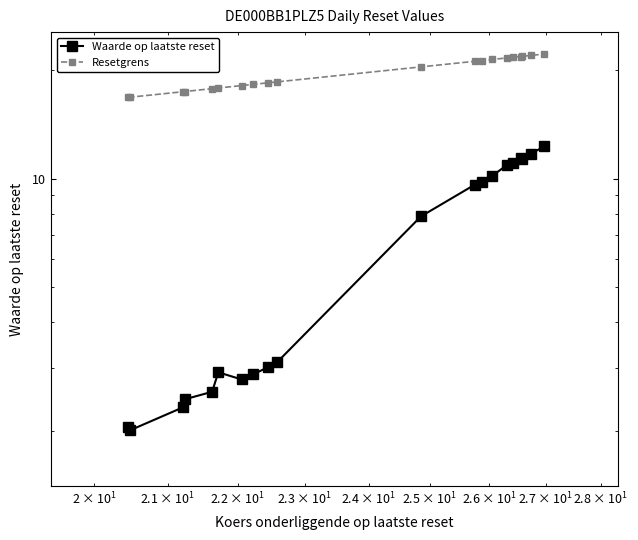

The value of Resetgrens at 9 is 7.2. True or false?

False